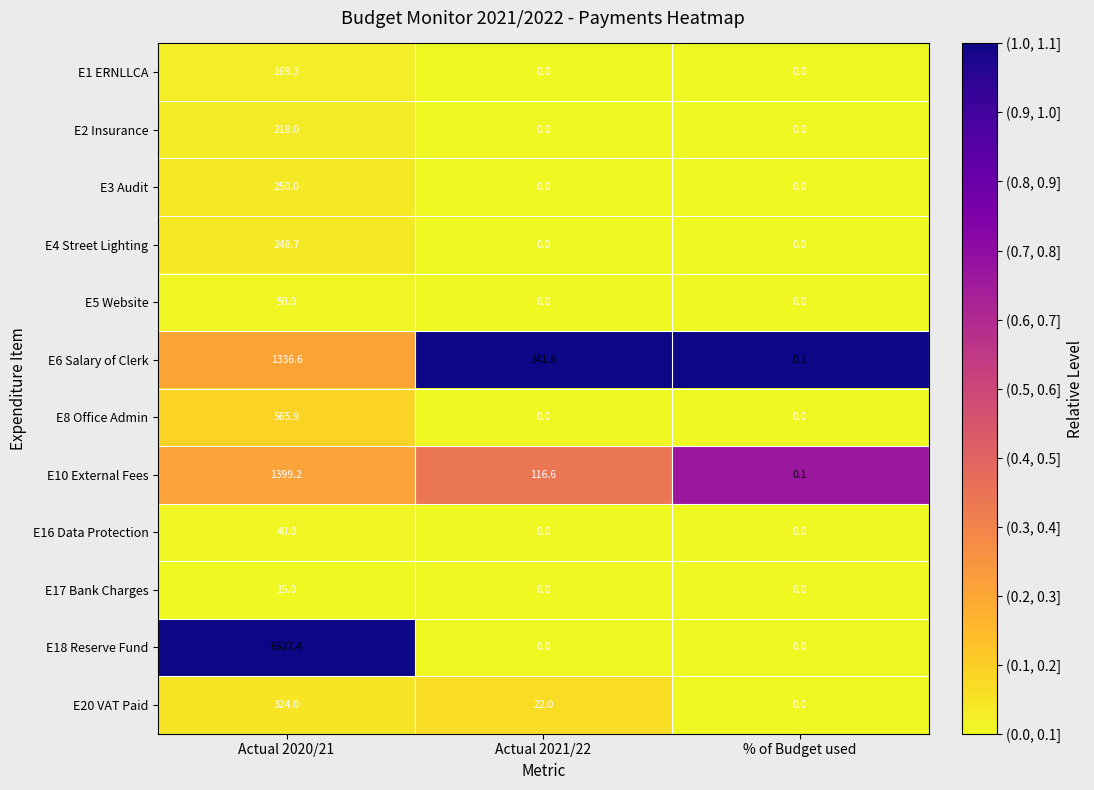

Where is E20 VAT Paid nearest to the value 162?

Actual 2021/22